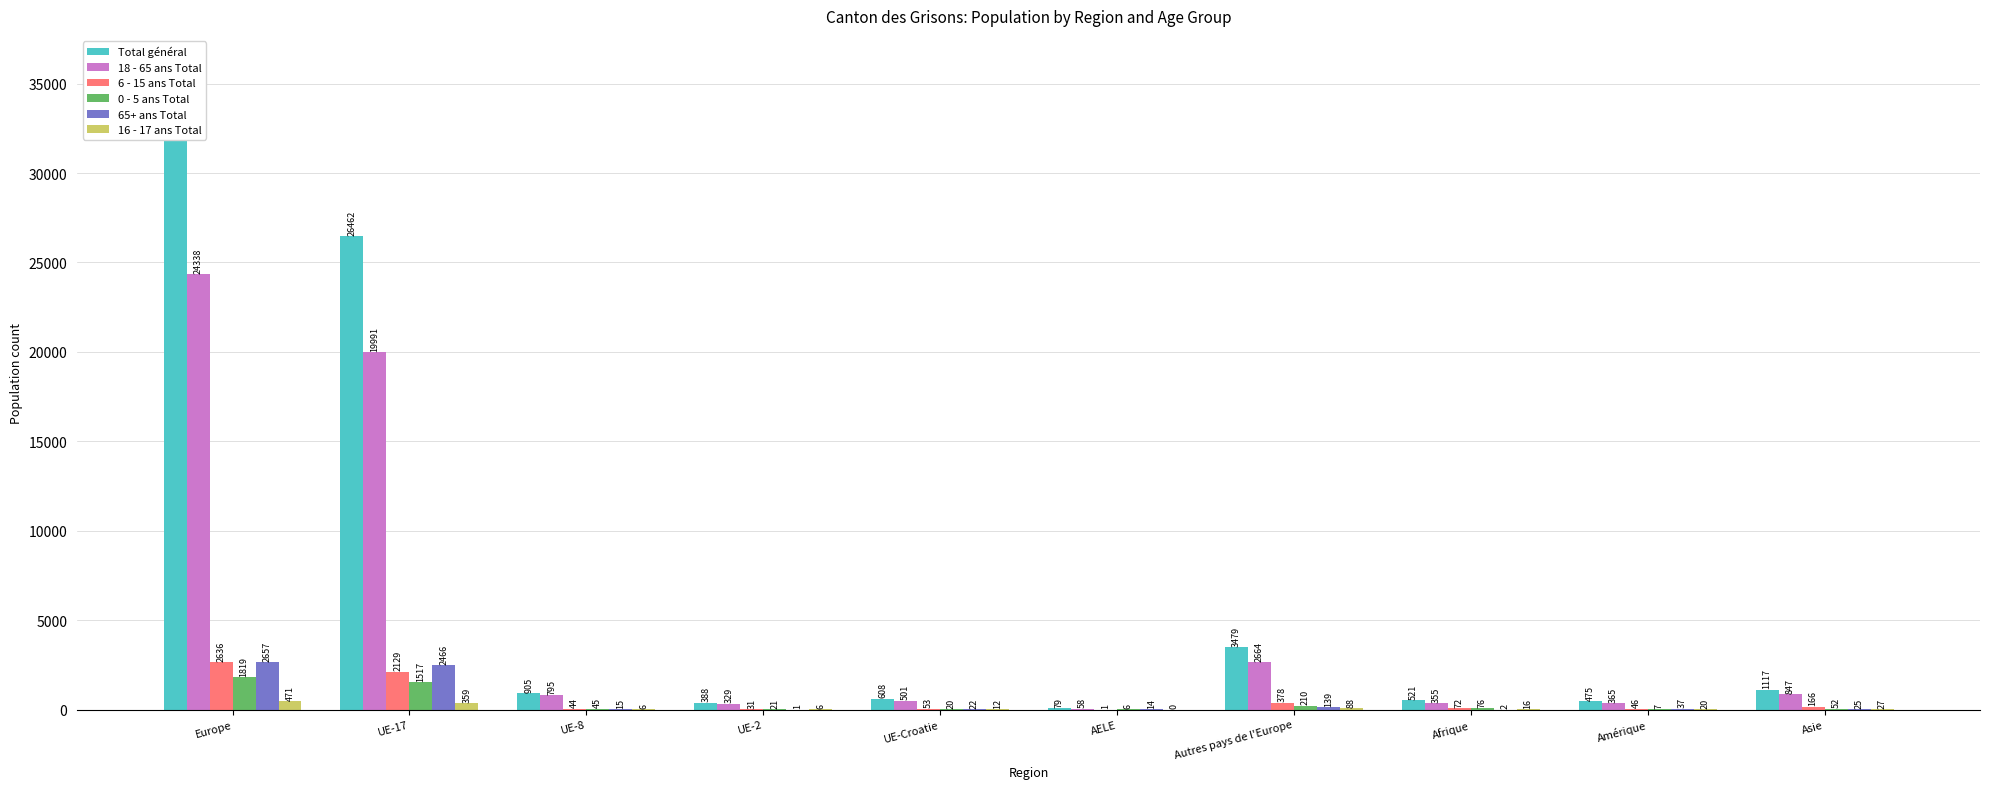

How many bars are there in each group?

6